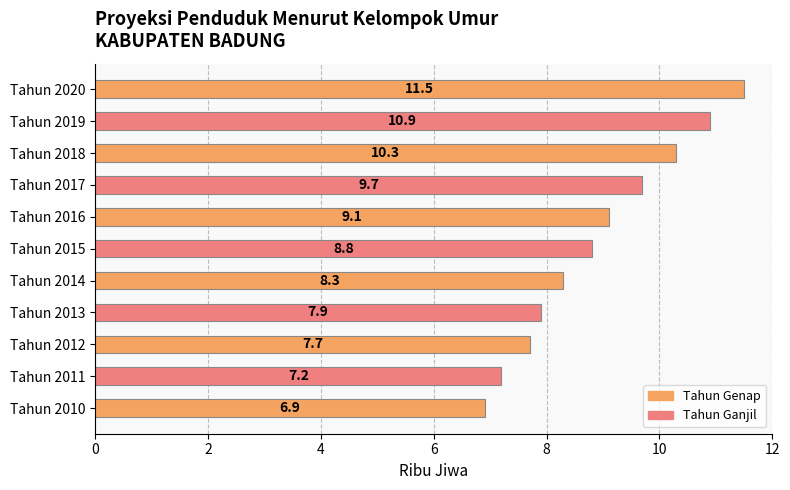

What is the ratio of the value at Tahun 2014 to the value at Tahun 2010?

1.2